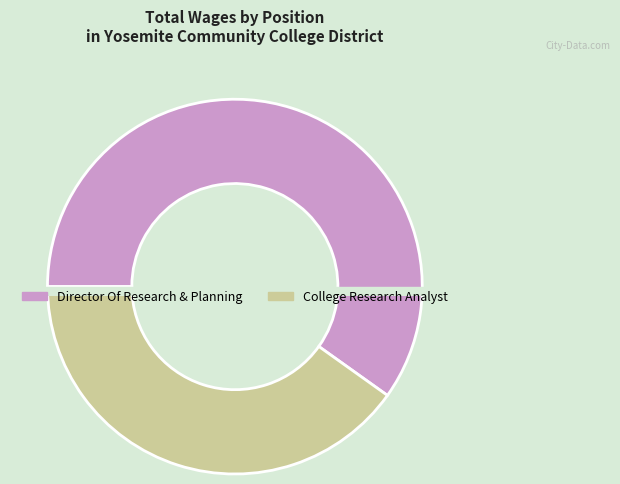

What percentage is NOT represented by Director Of Research & Planning?

40.1%